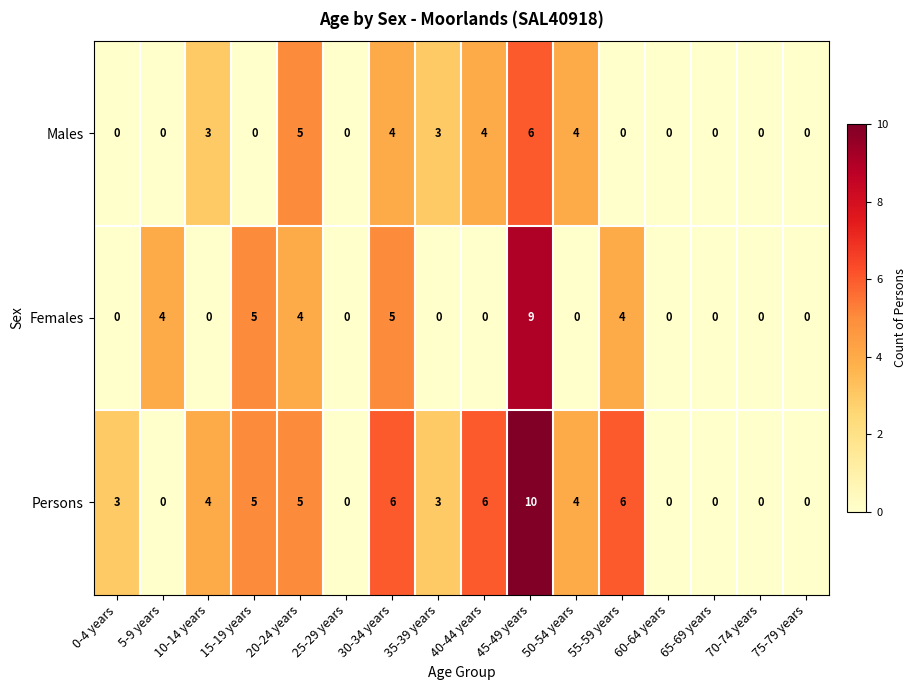

What is the sum of the Persons values at 60-64 years and 20-24 years?

5